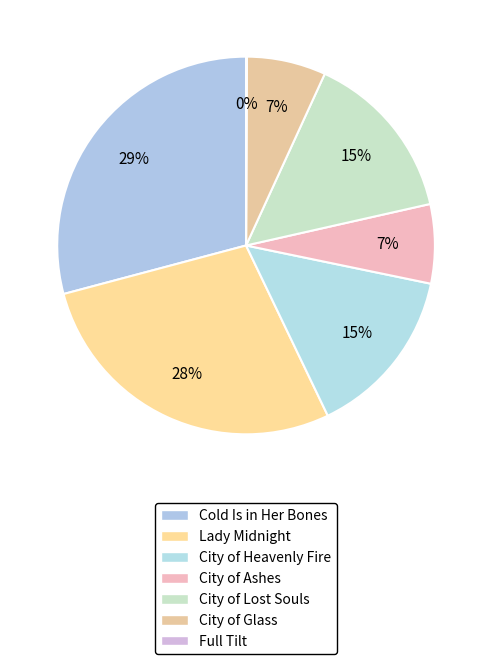

What portion of the pie excludes Cold Is in Her Bones?

70.9%